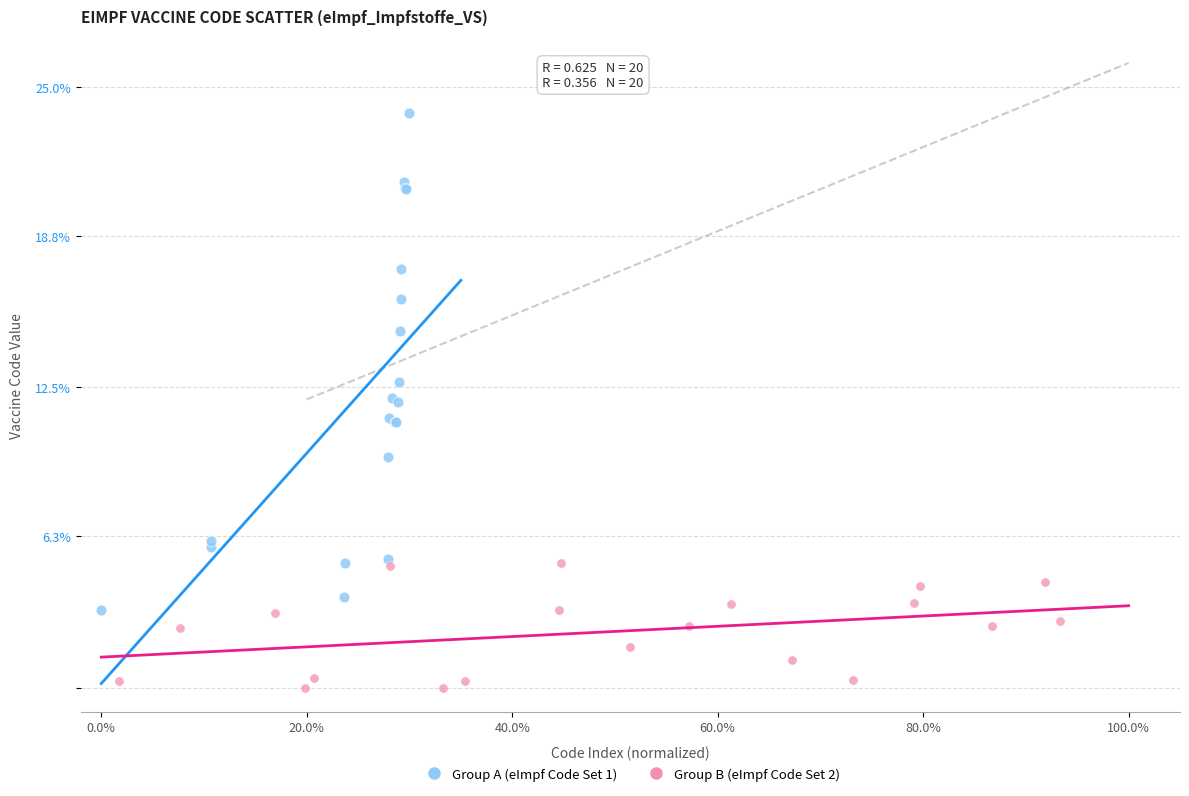

Which series reaches the minimum Y coordinate?

Group B (eImpf Code Set 2)